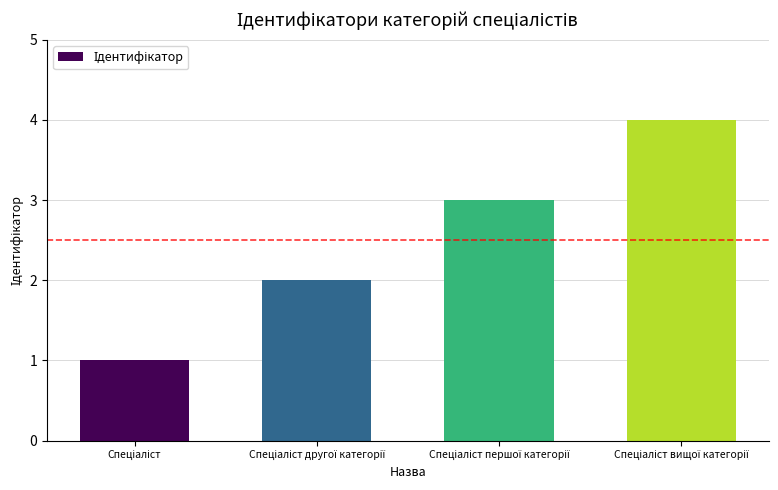

How many data points are less than 3?

2